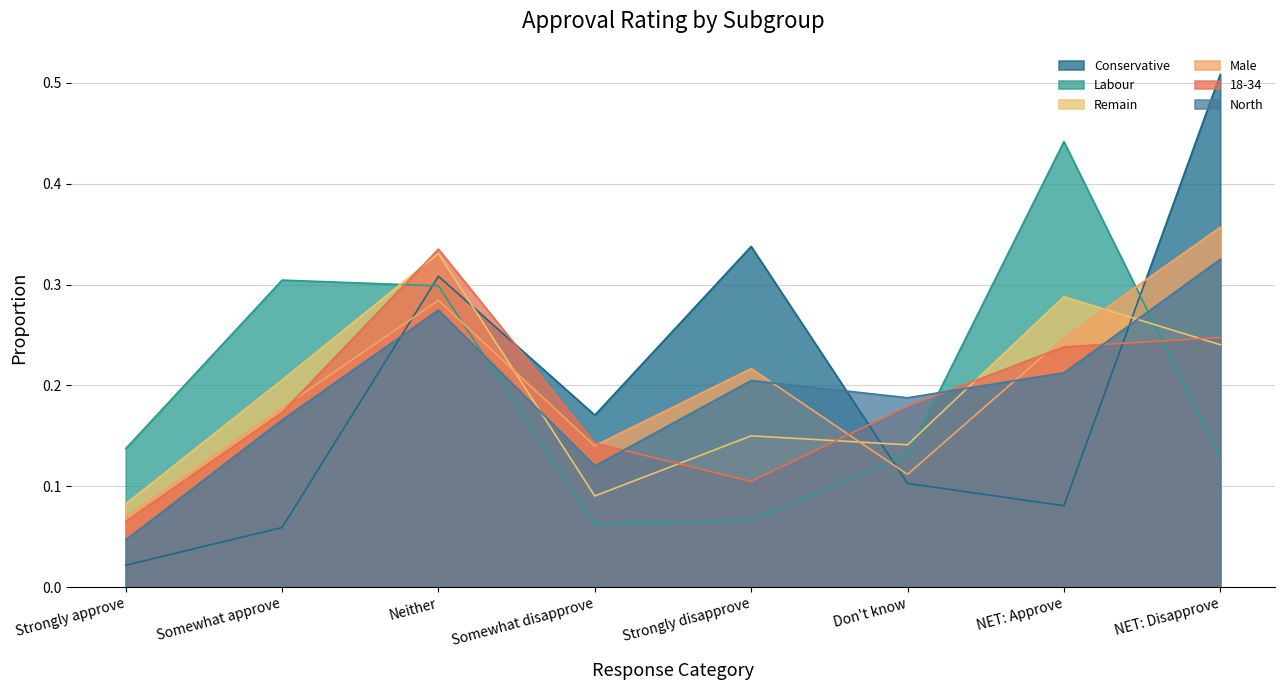

What is the label of the 1st point from the left?

Strongly approve